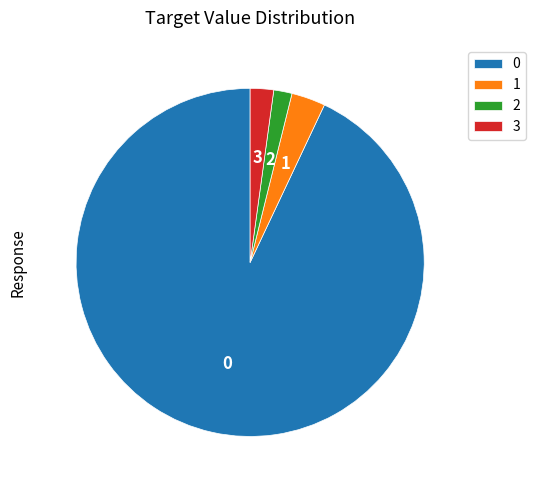

The 3 slice represents 2% of the pie. True or false?

True